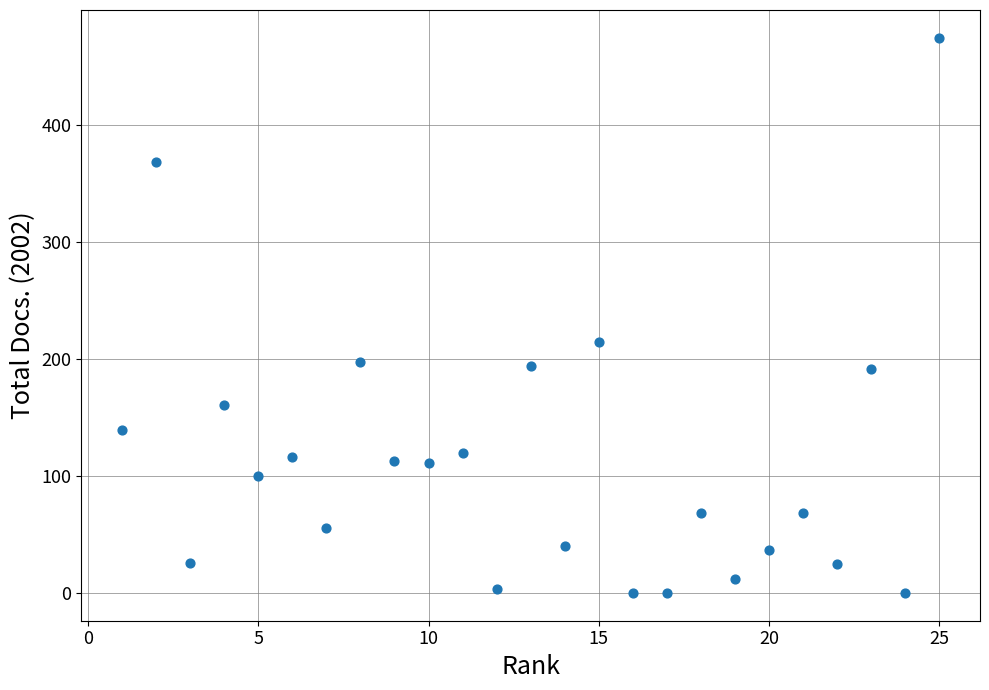

What Y value in the scatter plot is closest to 237?

215